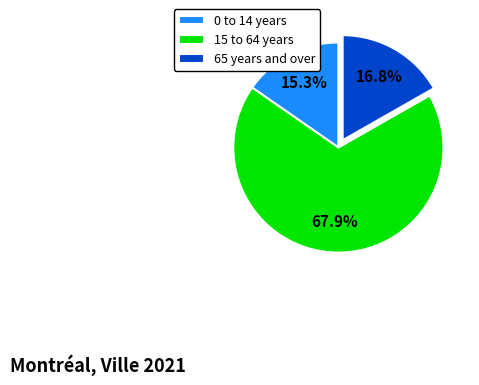

Which slice is the largest?

15 to 64 years